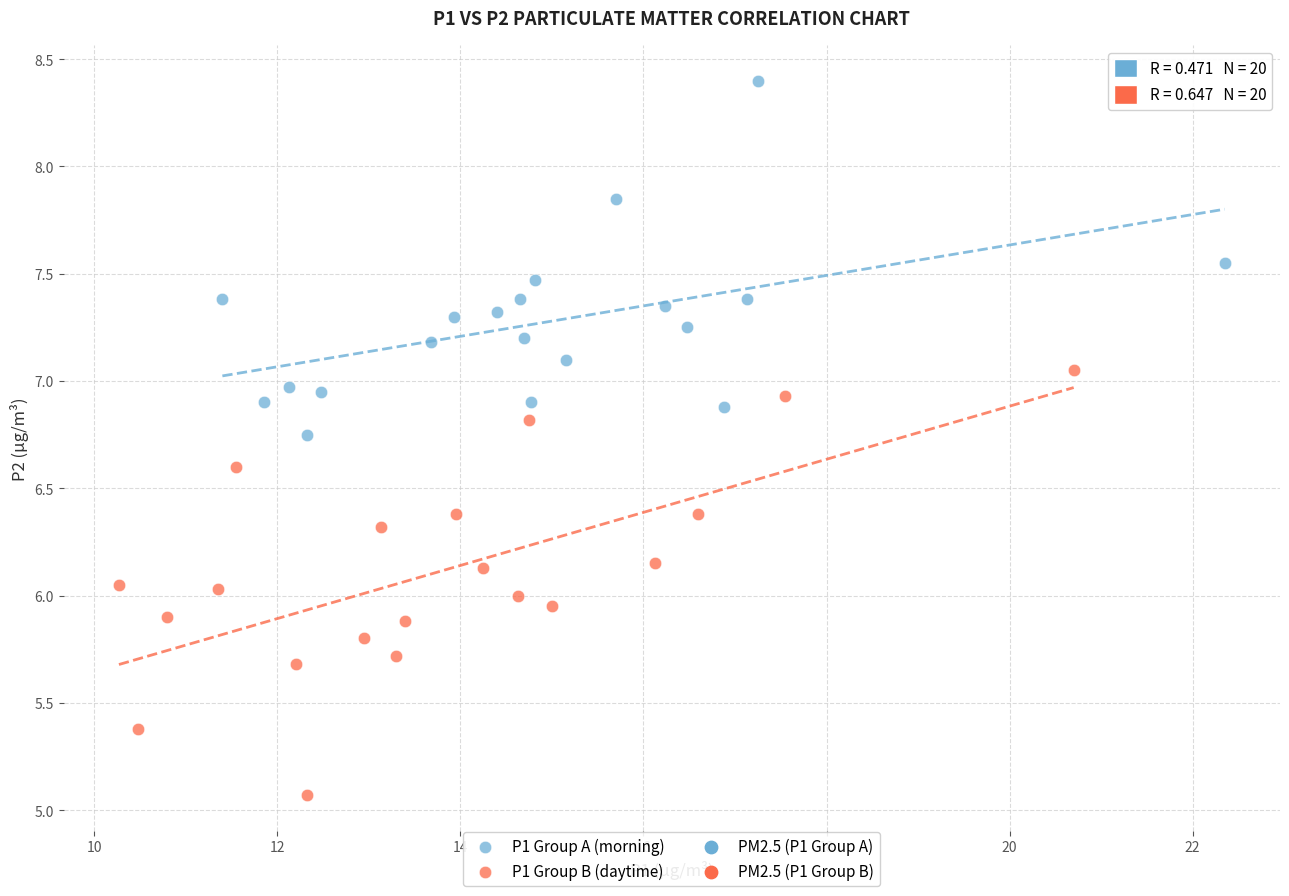

Which series contains the highest Y value?

P1 Group A (morning)